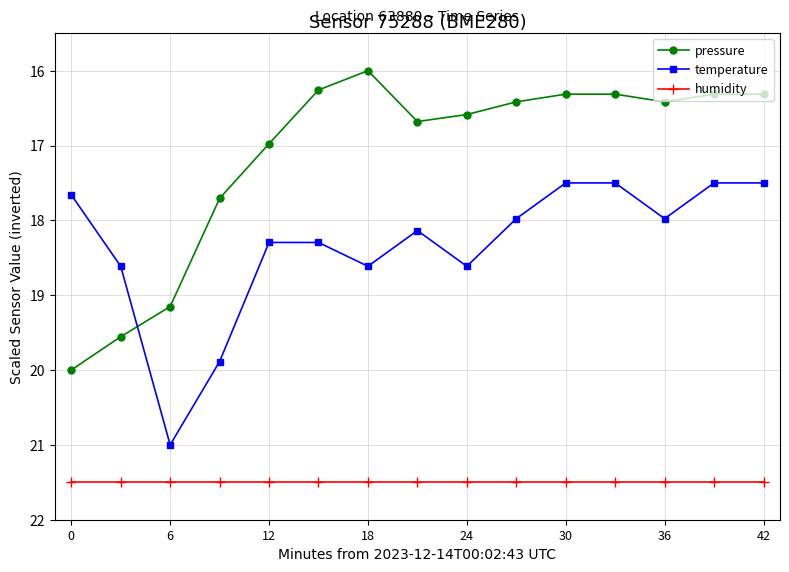

How many interior local peaks does the temperature series have?

4